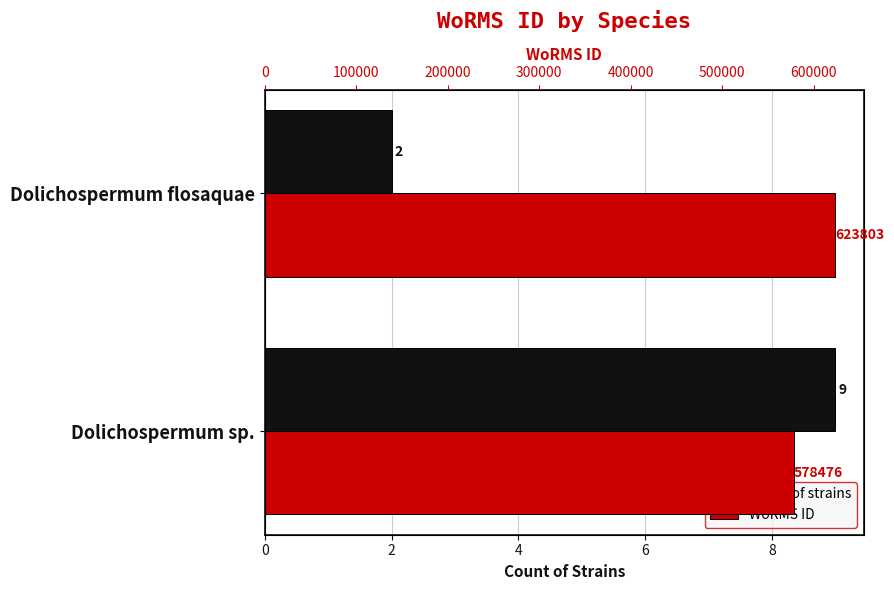

Are the bars horizontal?

Yes